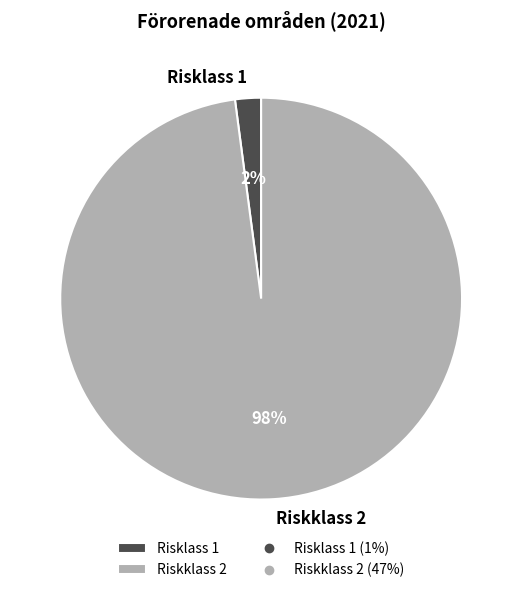

Between Risklass 1 and Riskklass 2, which is larger?

Riskklass 2